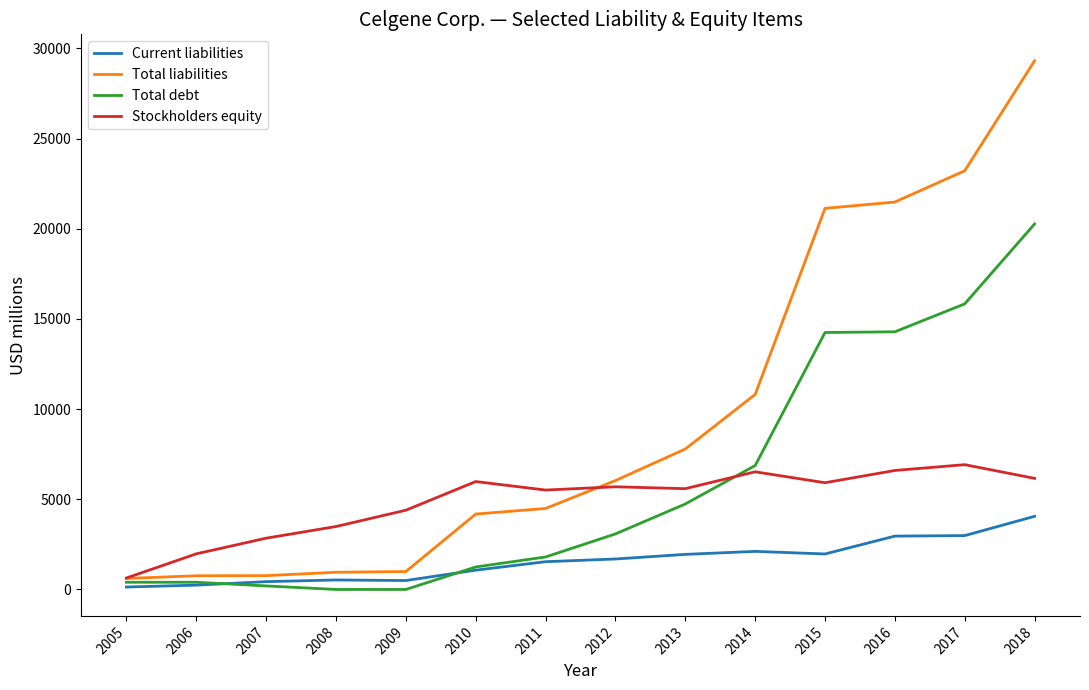

What is the highest value of the Total liabilities series?

29319